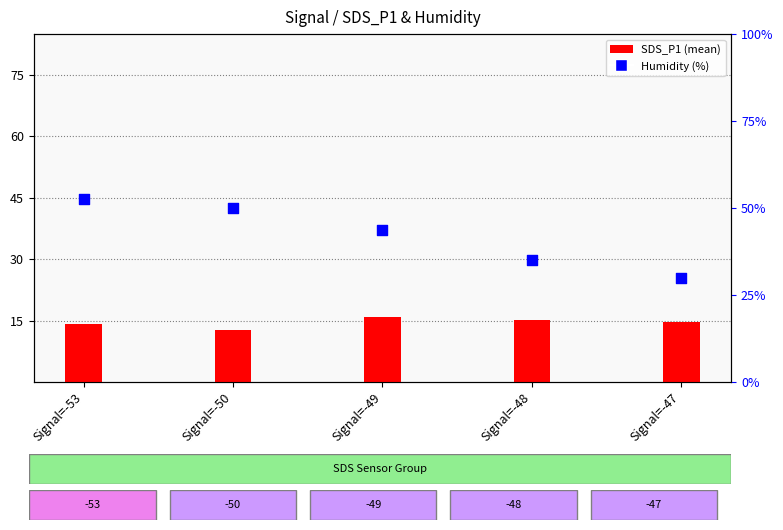

Which series reaches the maximum Y coordinate?

Humidity (%)